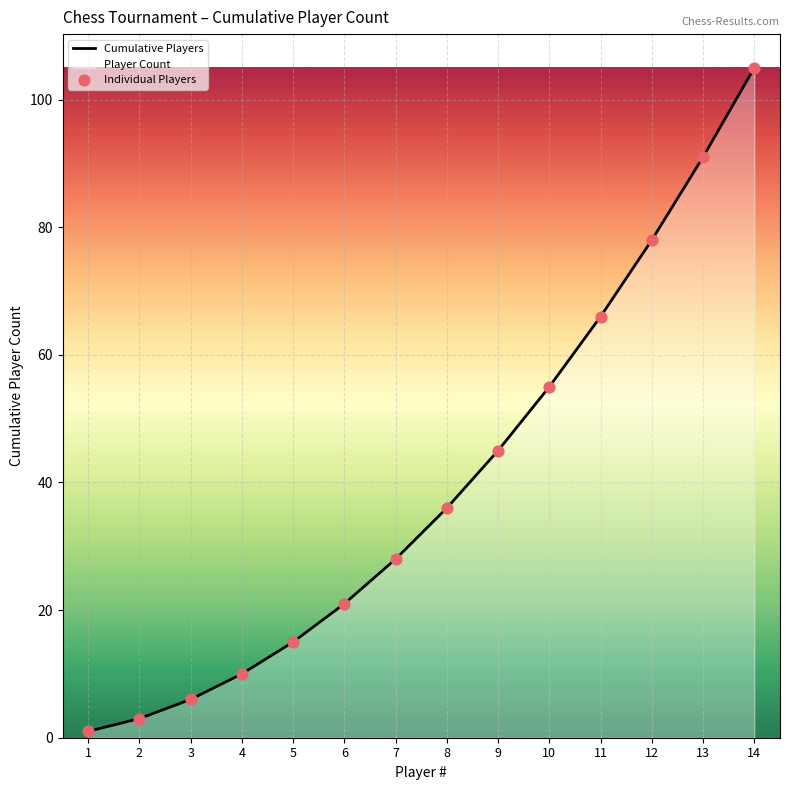

What is the total value across all series at 14?

210